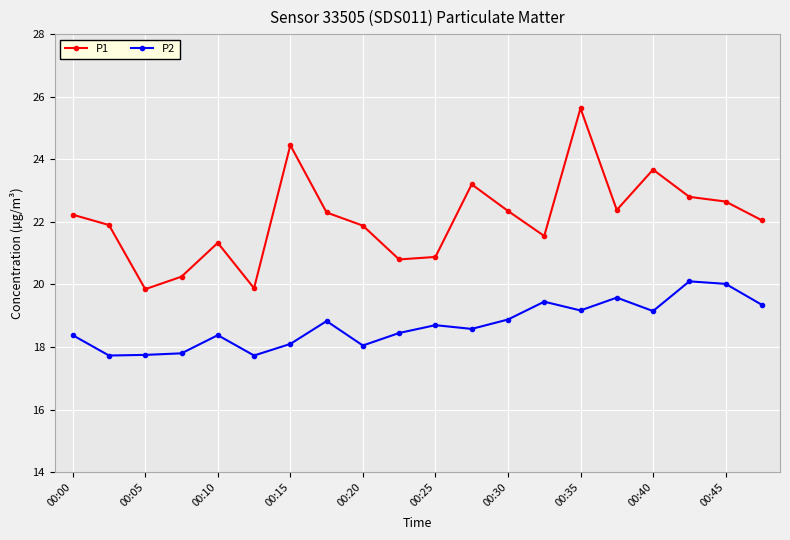

What is the difference between the maximum and minimum values in the P1 series?

5.8